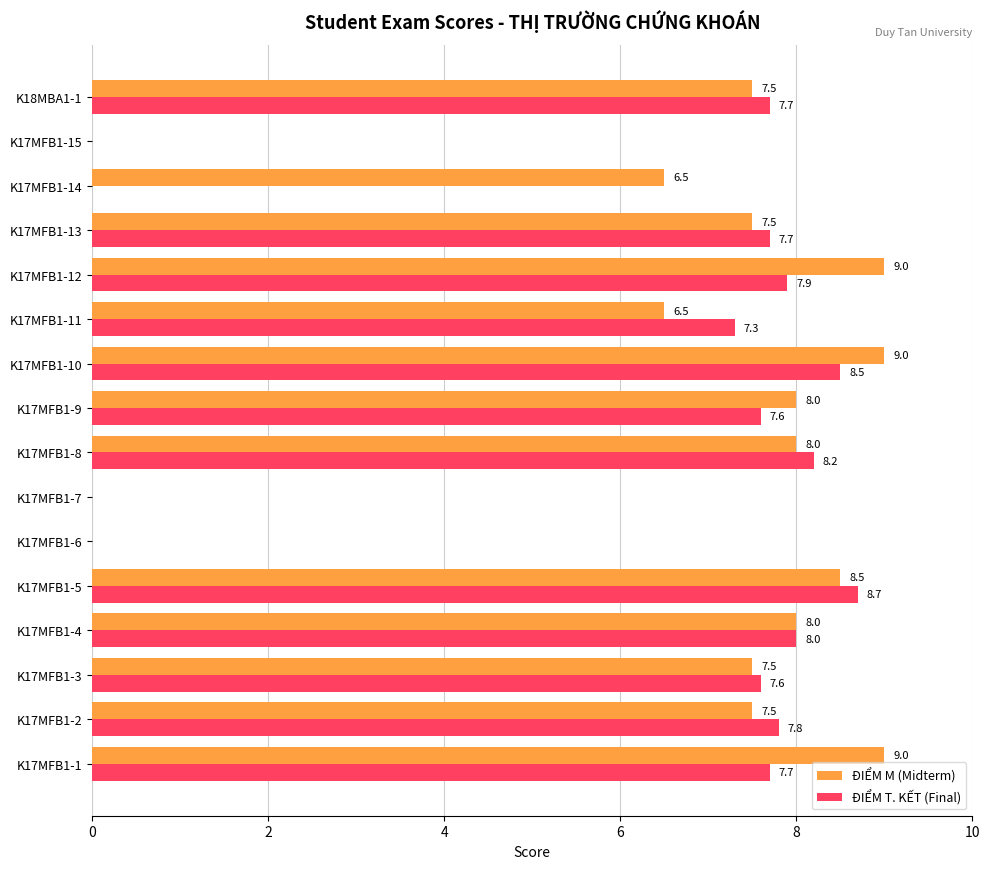

True or false: ĐIỂM T. KẾT (Final) has a value of 3.4 at K17MFB1-15.

False